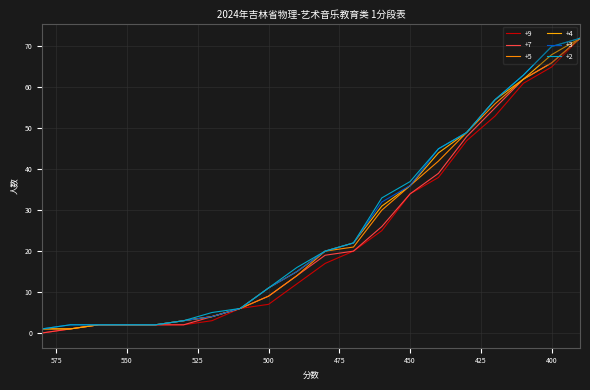

List the labels in order of +9 value, smallest first.

580, 570, 560, 550, 540, 530, 520, 510, 500, 490, 480, 470, 460, 450, 440, 430, 420, 410, 400, 390